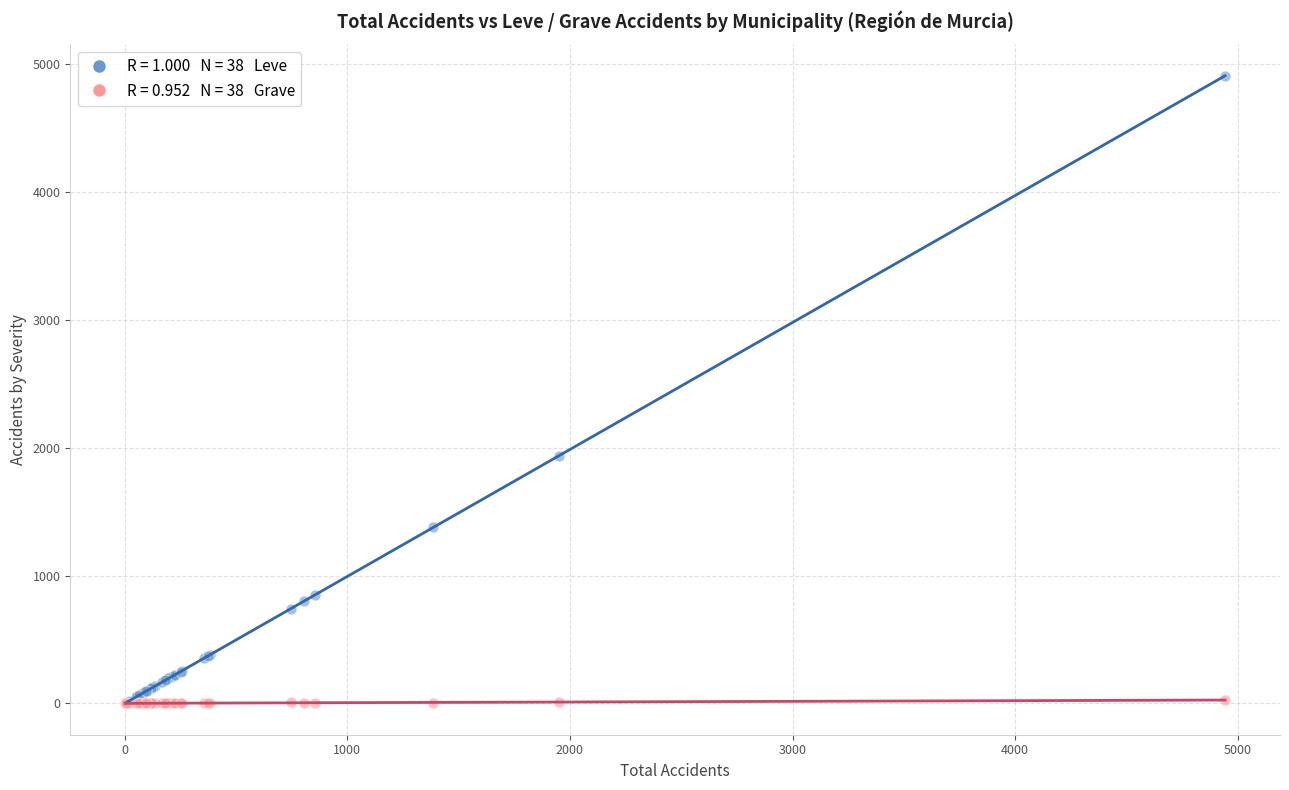

Across all series, what Y value is closest to 2456?

1936